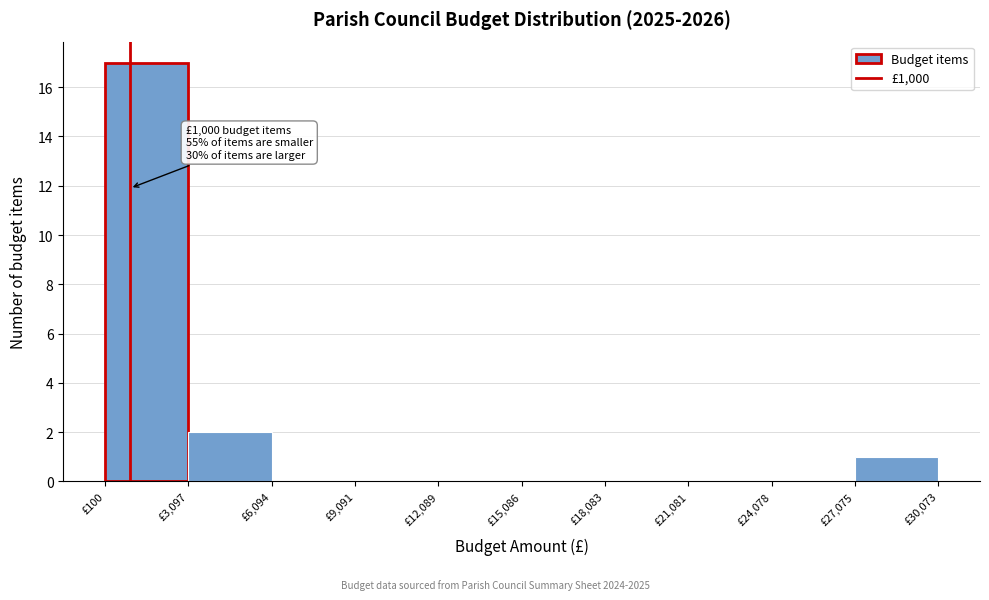

Which range on the x-axis has the tallest bar?

0 to 3000